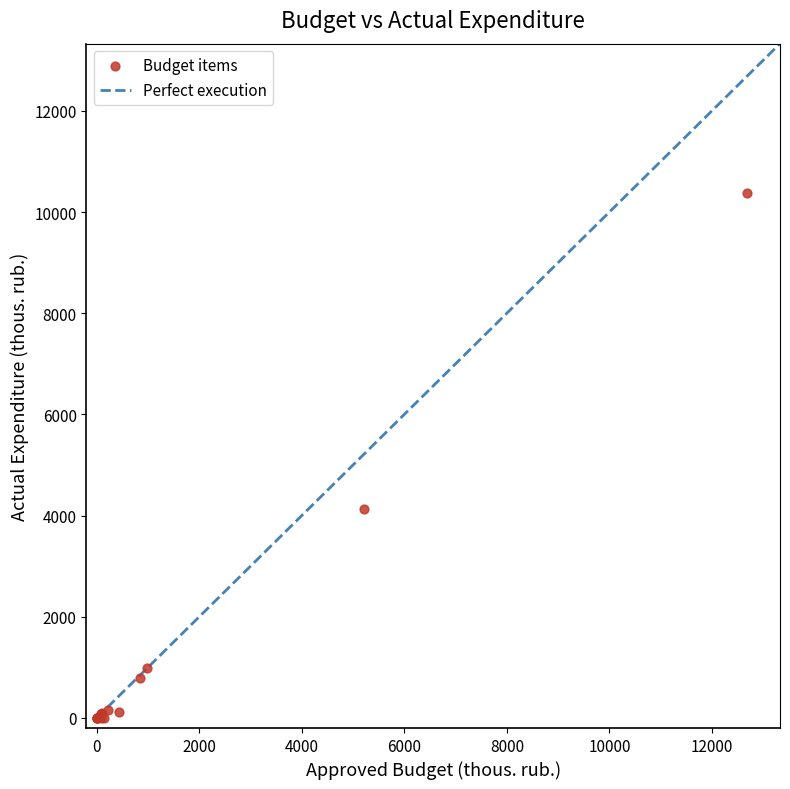

What Y value in the scatter plot is closest to 5188?

4132.4